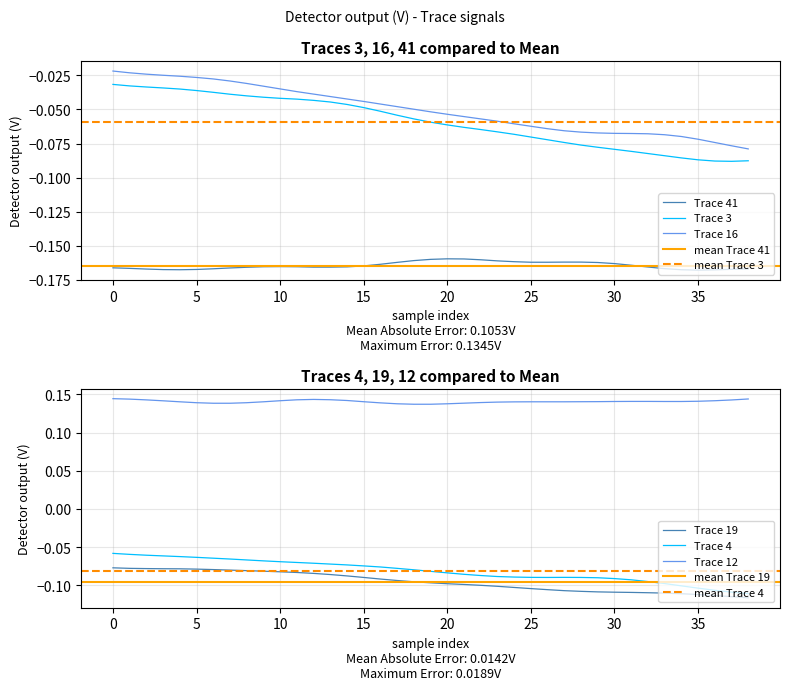

True or false: Trace 3 and Trace 16 intersect in this chart.

False